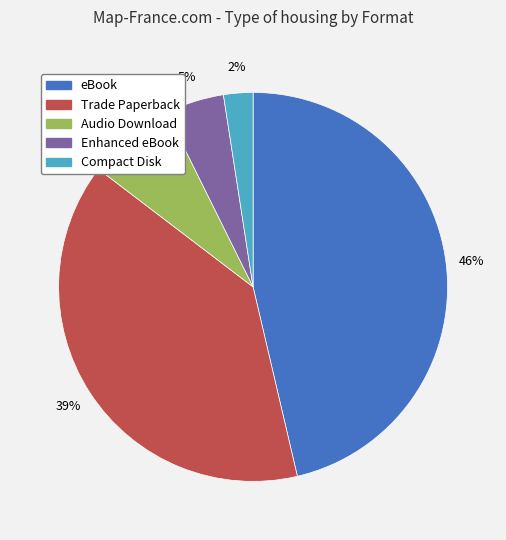

Which has a higher value, Enhanced eBook or Audio Download?

Audio Download